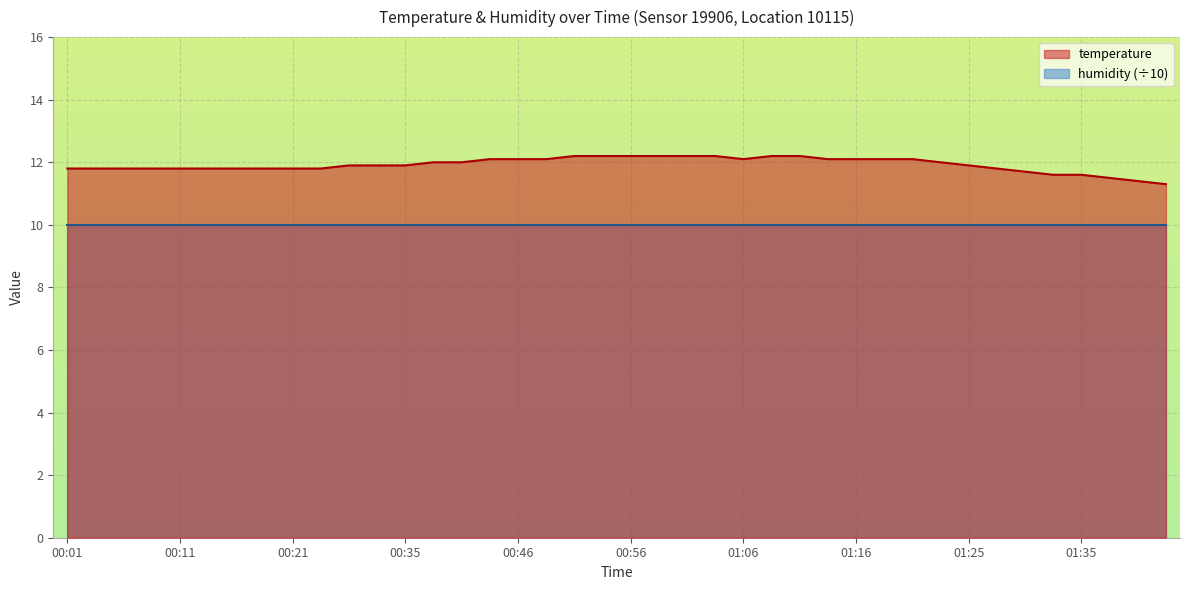

What is the value of the 20th point from the left?

12.2